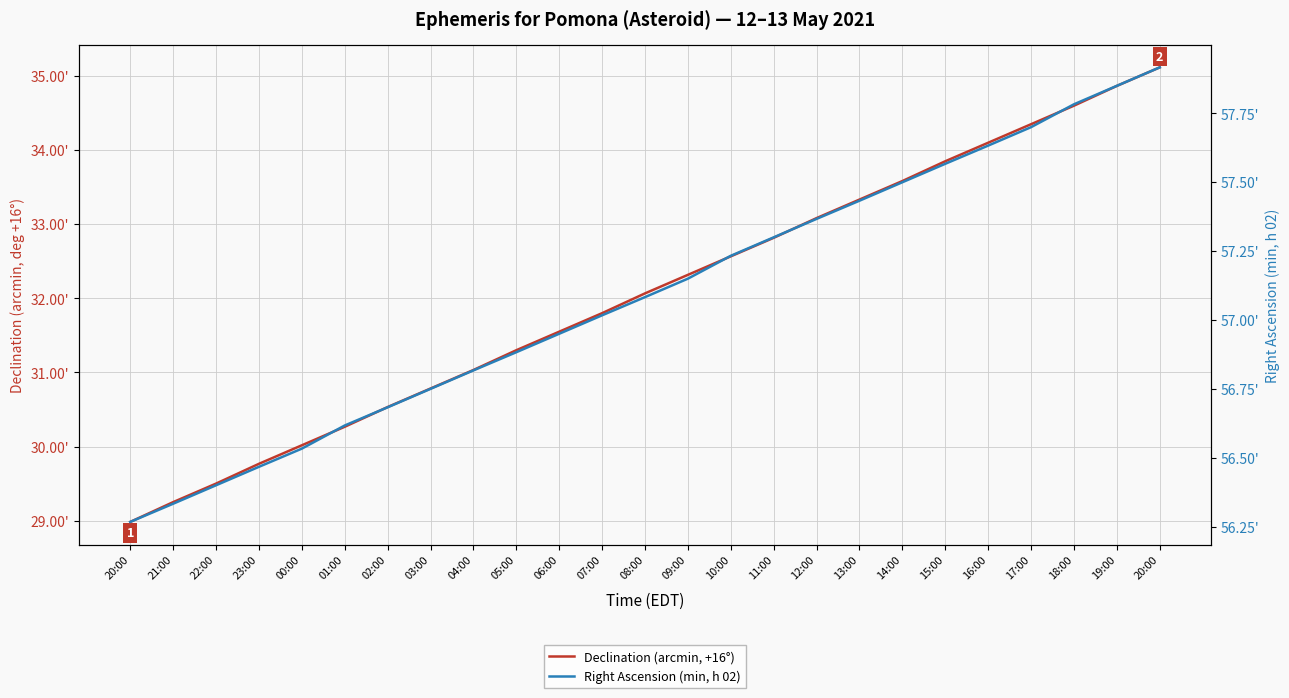

How many data points in Right Ascension (min, h 02) are above 57?

14